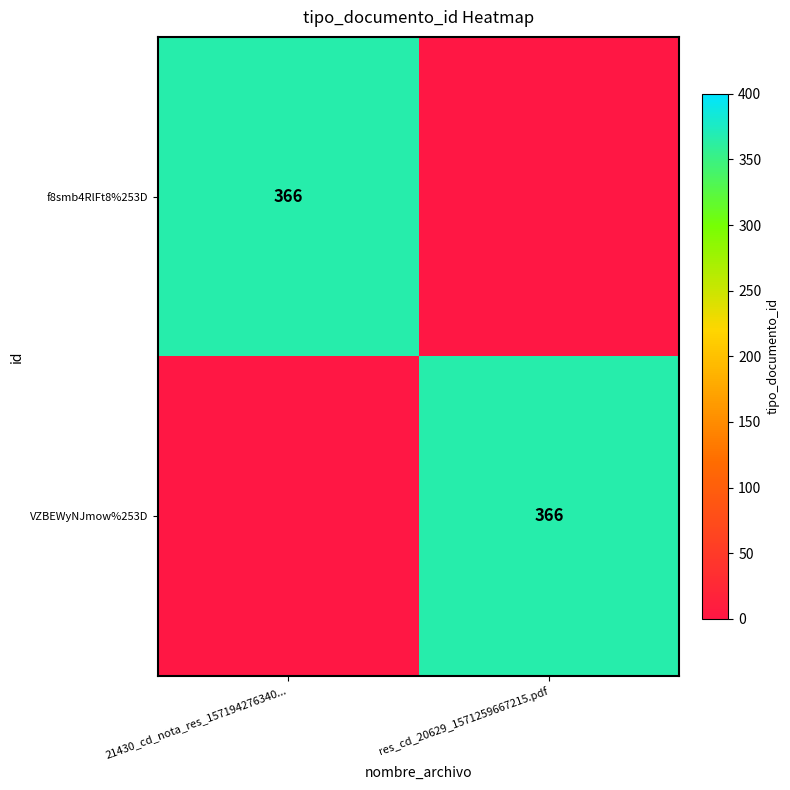

The value of VZBEWyNJmow%253D at res_cd_20629_1571259667215.pdf is 632. True or false?

False